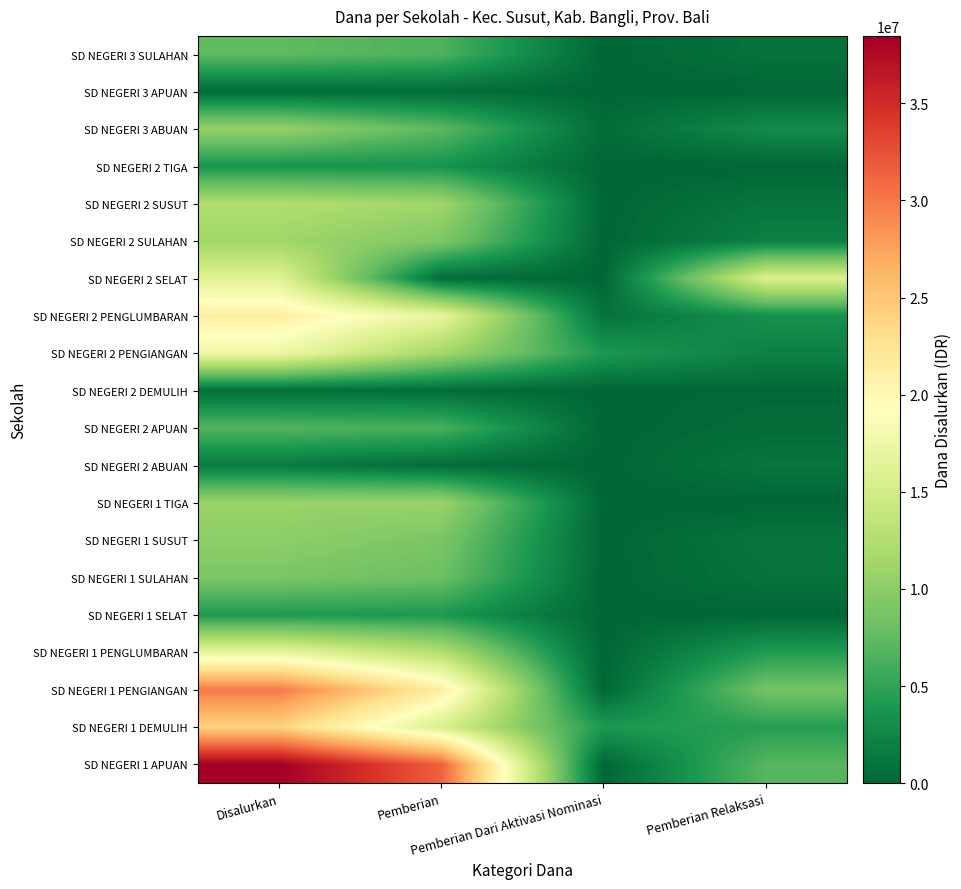

Reading left to right, list all the values displayed in this chart.

SD NEGERI 1 APUAN: Disalurkan=38475000	Pemberian=31500000	Pemberian Dari Aktivasi Nominasi=0	Pemberian Relaksasi=6975000
SD NEGERI 1 DEMULIH: Disalurkan=24075000	Pemberian=15525000	Pemberian Dari Aktivasi Nominasi=4050000	Pemberian Relaksasi=4500000
SD NEGERI 1 PENGIANGAN: Disalurkan=29925000	Pemberian=21375000	Pemberian Dari Aktivasi Nominasi=0	Pemberian Relaksasi=8550000
SD NEGERI 1 PENGLUMBARAN: Disalurkan=16875000	Pemberian=12600000	Pemberian Dari Aktivasi Nominasi=0	Pemberian Relaksasi=4275000
SD NEGERI 1 SELAT: Disalurkan=4050000	Pemberian=4050000	Pemberian Dari Aktivasi Nominasi=0	Pemberian Relaksasi=0
SD NEGERI 1 SULAHAN: Disalurkan=9000000	Pemberian=8100000	Pemberian Dari Aktivasi Nominasi=0	Pemberian Relaksasi=900000
SD NEGERI 1 SUSUT: Disalurkan=10125000	Pemberian=9000000	Pemberian Dari Aktivasi Nominasi=0	Pemberian Relaksasi=1125000
SD NEGERI 1 TIGA: Disalurkan=10800000	Pemberian=10800000	Pemberian Dari Aktivasi Nominasi=0	Pemberian Relaksasi=0
SD NEGERI 2 ABUAN: Disalurkan=1575000	Pemberian=450000	Pemberian Dari Aktivasi Nominasi=0	Pemberian Relaksasi=1125000
SD NEGERI 2 APUAN: Disalurkan=6750000	Pemberian=6300000	Pemberian Dari Aktivasi Nominasi=0	Pemberian Relaksasi=450000
SD NEGERI 2 DEMULIH: Disalurkan=675000	Pemberian=450000	Pemberian Dari Aktivasi Nominasi=0	Pemberian Relaksasi=225000
SD NEGERI 2 PENGIANGAN: Disalurkan=17550000	Pemberian=11475000	Pemberian Dari Aktivasi Nominasi=4050000	Pemberian Relaksasi=2025000
SD NEGERI 2 PENGLUMBARAN: Disalurkan=21150000	Pemberian=16875000	Pemberian Dari Aktivasi Nominasi=900000	Pemberian Relaksasi=3375000
SD NEGERI 2 SELAT: Disalurkan=16200000	Pemberian=450000	Pemberian Dari Aktivasi Nominasi=0	Pemberian Relaksasi=15750000
SD NEGERI 2 SULAHAN: Disalurkan=11250000	Pemberian=9225000	Pemberian Dari Aktivasi Nominasi=0	Pemberian Relaksasi=2025000
SD NEGERI 2 SUSUT: Disalurkan=12375000	Pemberian=11250000	Pemberian Dari Aktivasi Nominasi=0	Pemberian Relaksasi=1125000
SD NEGERI 2 TIGA: Disalurkan=3600000	Pemberian=3600000	Pemberian Dari Aktivasi Nominasi=0	Pemberian Relaksasi=0
SD NEGERI 3 ABUAN: Disalurkan=10575000	Pemberian=7200000	Pemberian Dari Aktivasi Nominasi=450000	Pemberian Relaksasi=2925000
SD NEGERI 3 APUAN: Disalurkan=450000	Pemberian=450000	Pemberian Dari Aktivasi Nominasi=0	Pemberian Relaksasi=0
SD NEGERI 3 SULAHAN: Disalurkan=7425000	Pemberian=6525000	Pemberian Dari Aktivasi Nominasi=0	Pemberian Relaksasi=900000